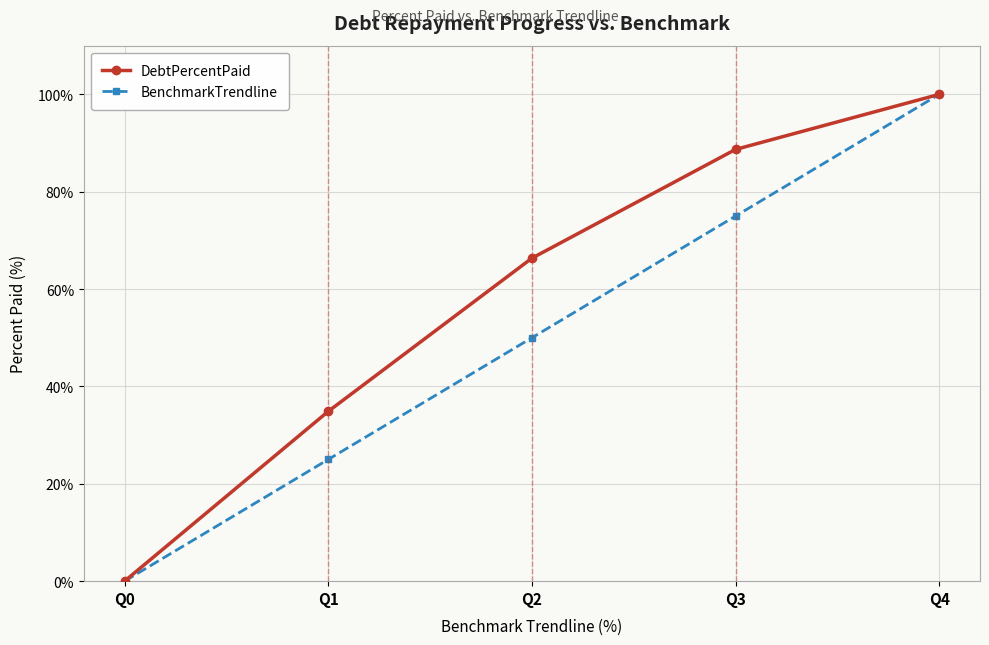

Rank the series by their average value, from highest to lowest.

DebtPercentPaid, BenchmarkTrendline